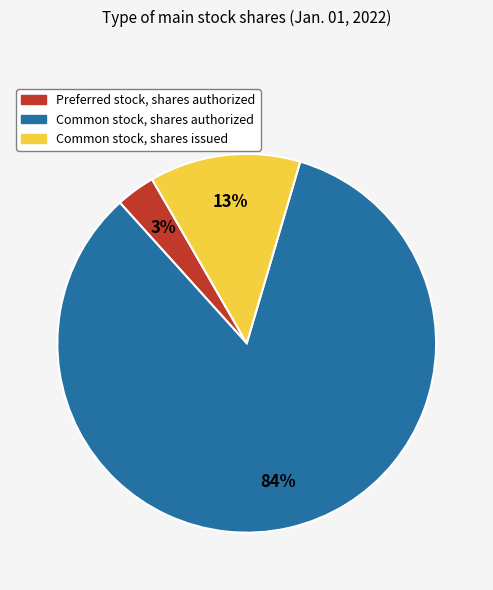

Does Common stock, shares authorized account for over 50% of the chart?

Yes